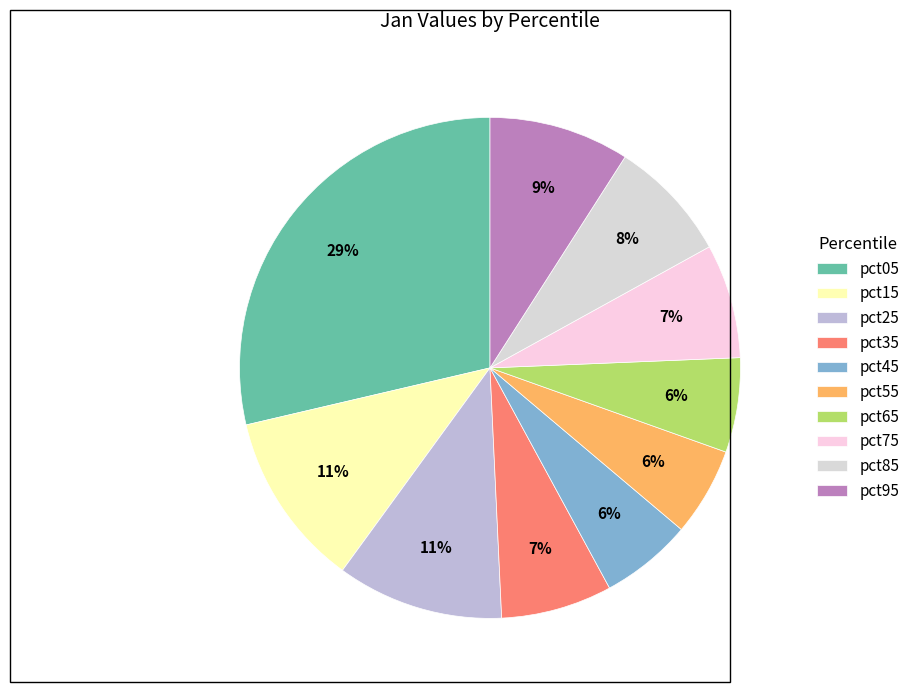

Is there a majority slice in this chart?

No